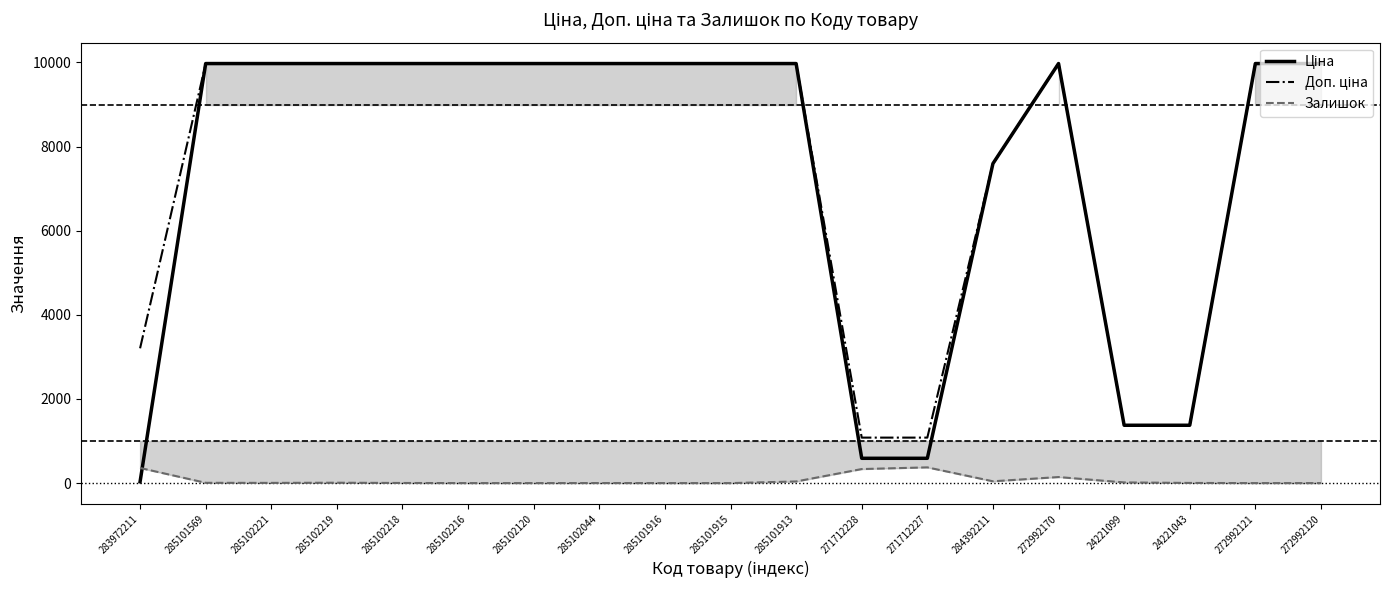

What are all the series names shown in the legend?

Ціна, Доп. ціна, Залишок